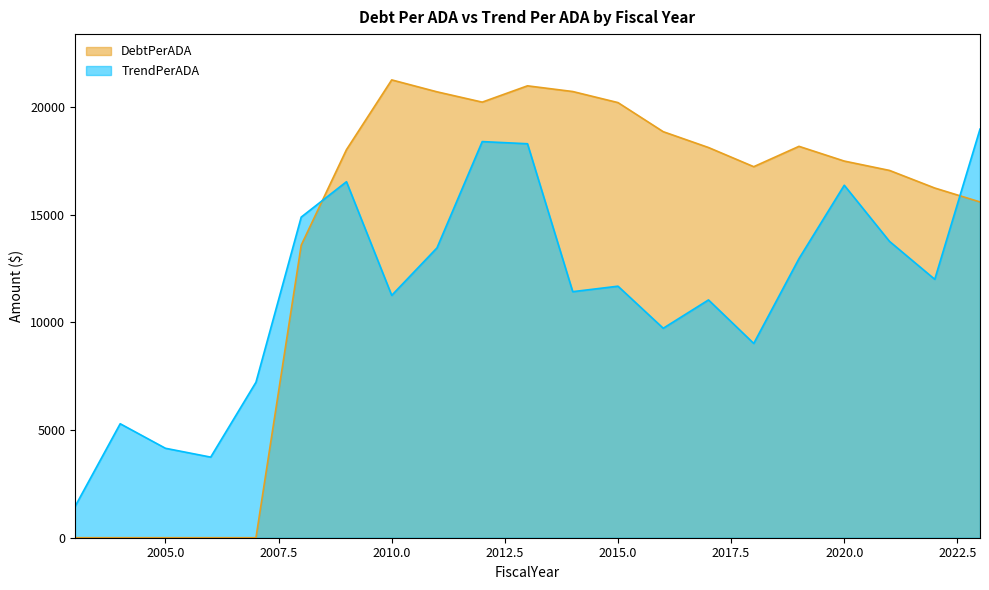

Where does the TrendPerADA series first go above 11684?

2008